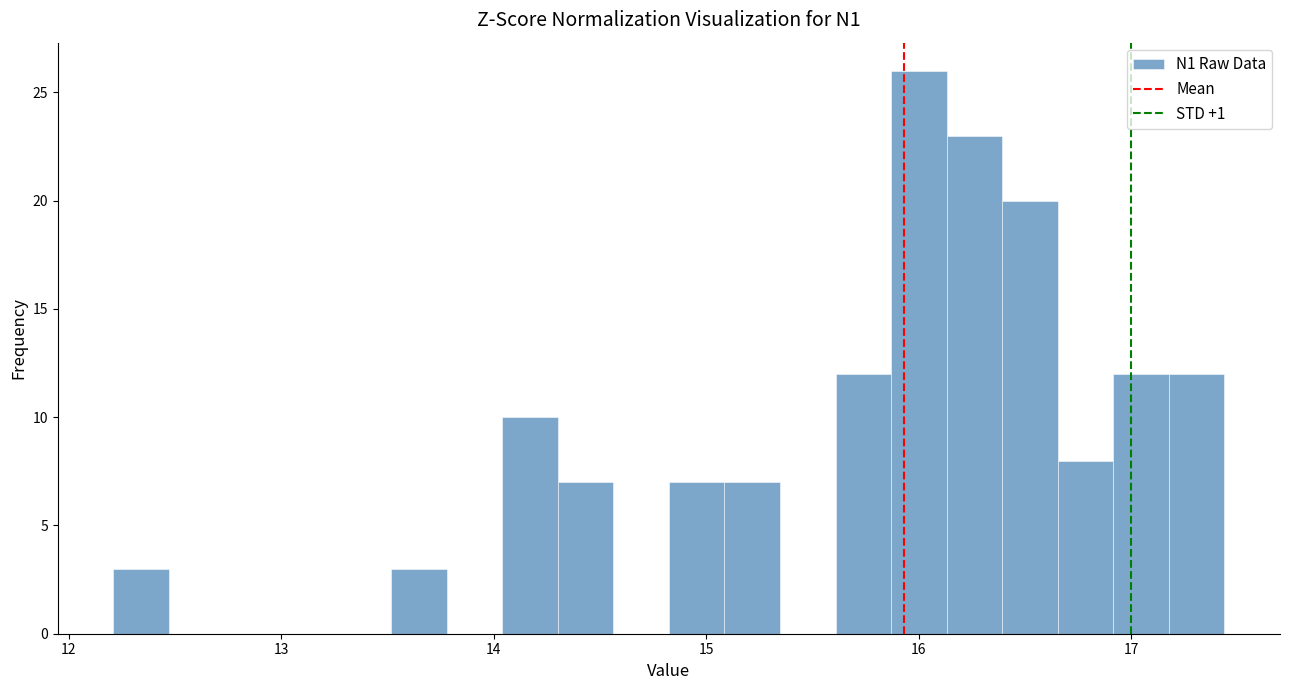

Read against the x-axis, roughly where is the centre of the tallest bar?

16.0